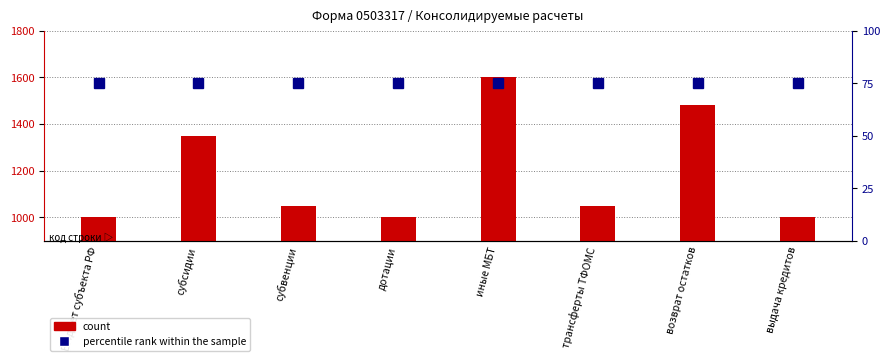

The count series shows 1050 at трансферты ТФОМС. True or false?

True